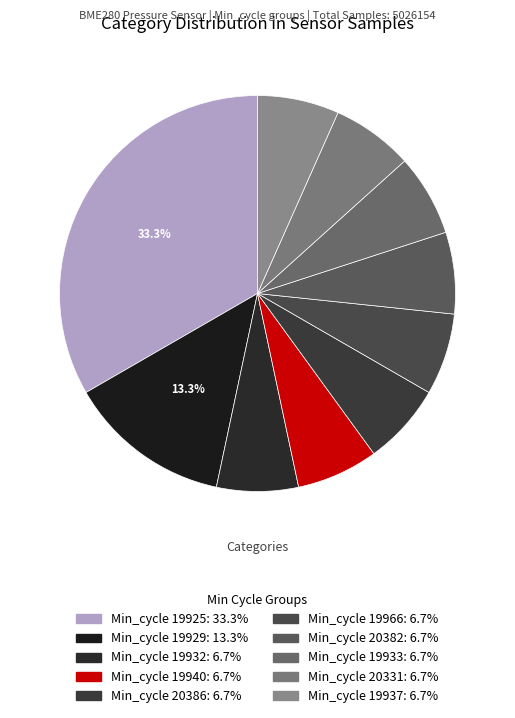

How many slices are in this pie chart?

10